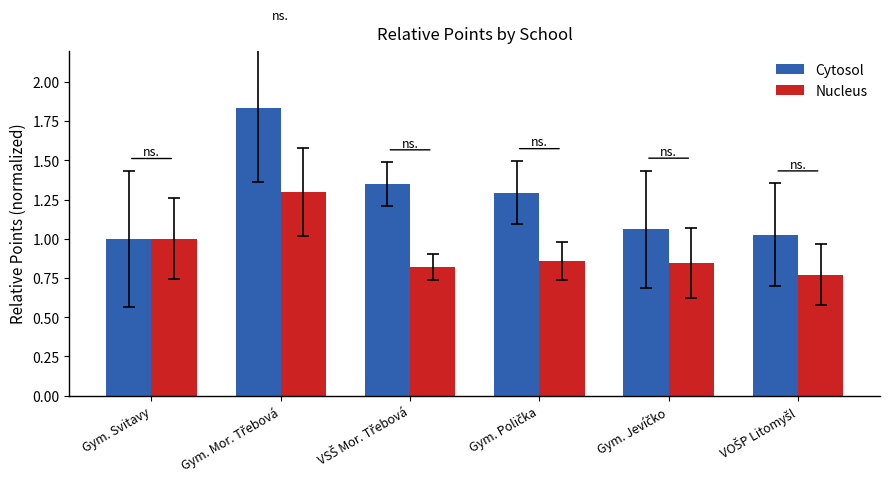

Rank the series by their average value, from highest to lowest.

Cytosol, Nucleus